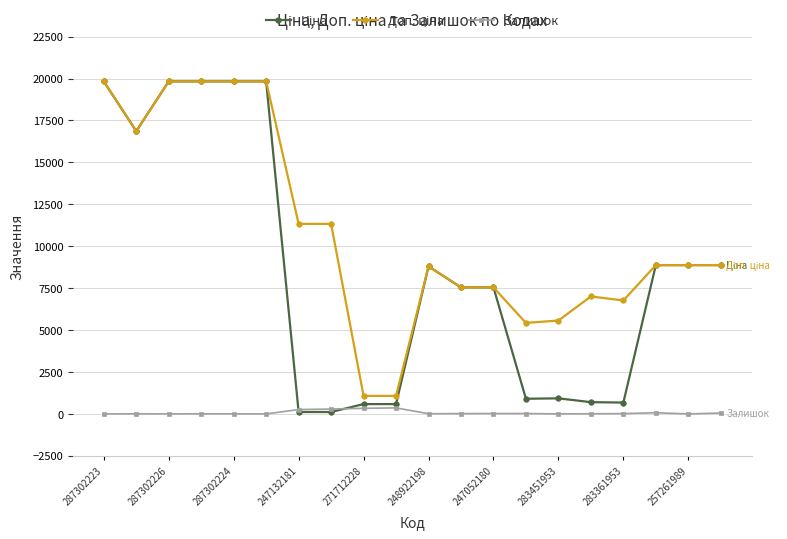

What is the greatest value displayed?

19831.1